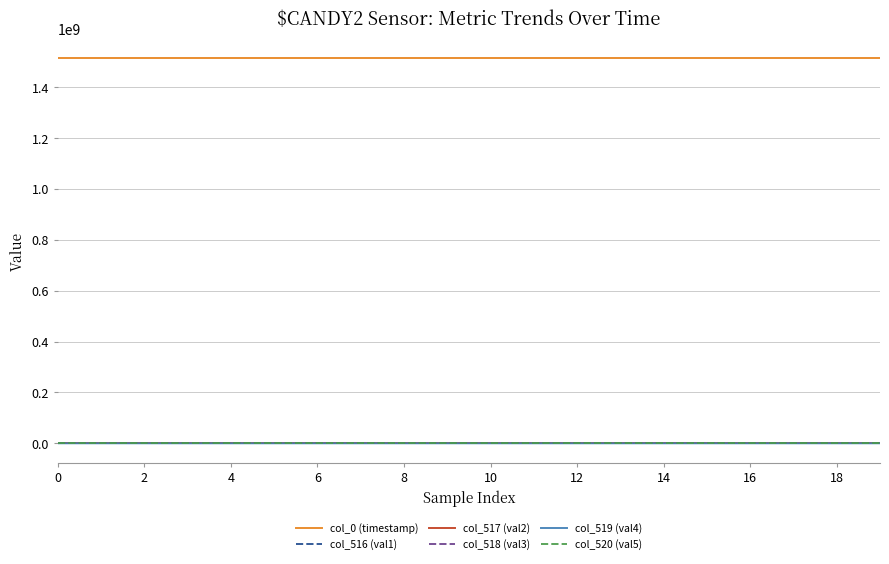

How many lines are shown in the chart?

6